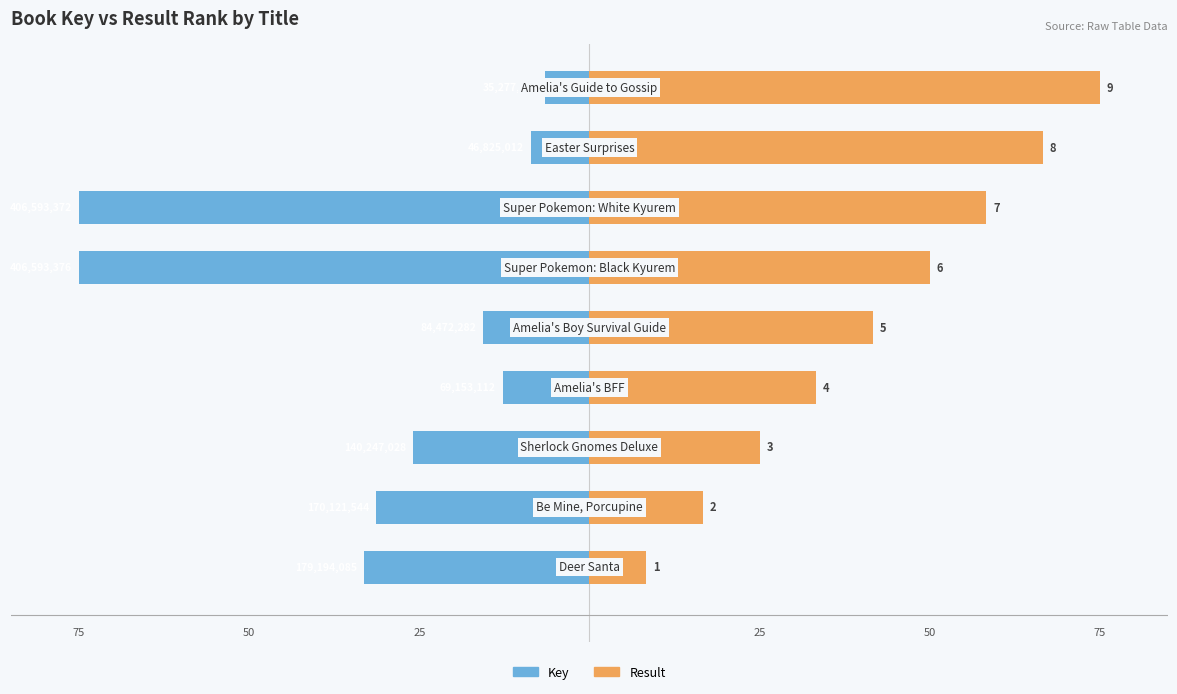

What is the value of the Result bar at the 4th from the left?

33.3